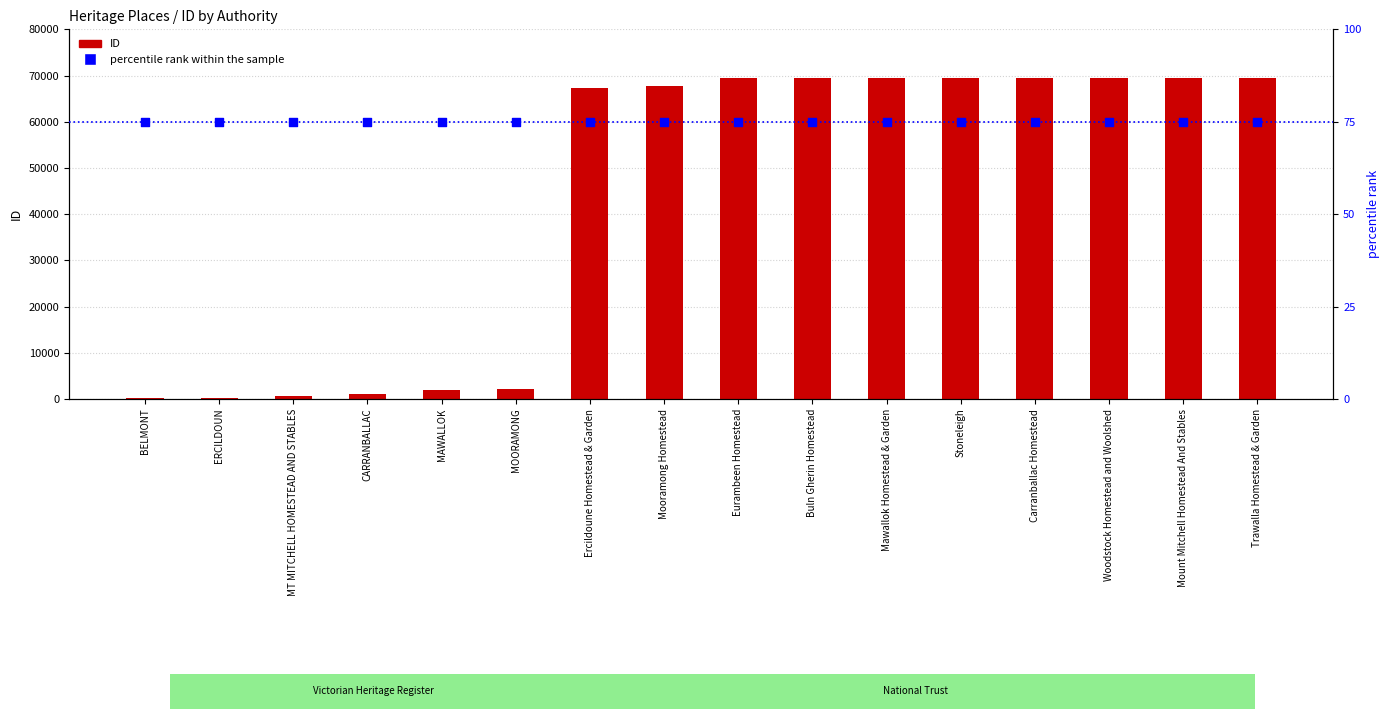

At which category is the sum across all series the highest?

Trawalla Homestead & Garden